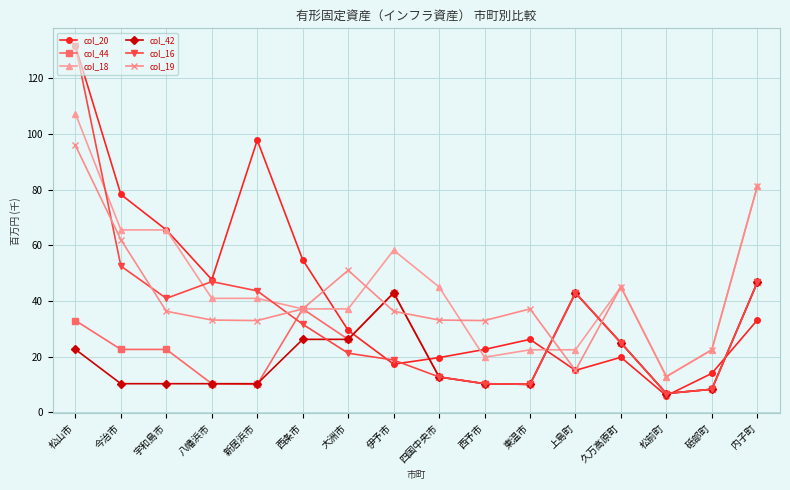

Which series changed the most between 四国中央市 and 西予市?

col_18